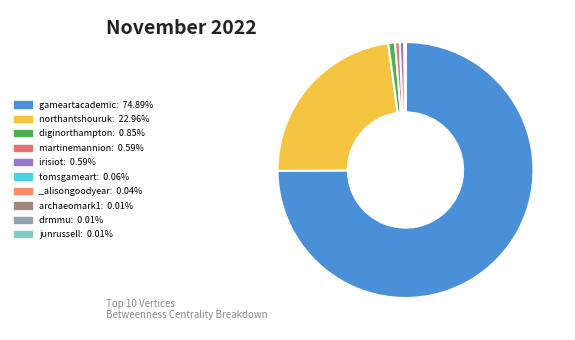

Does tomsgameart account for over 50% of the chart?

No